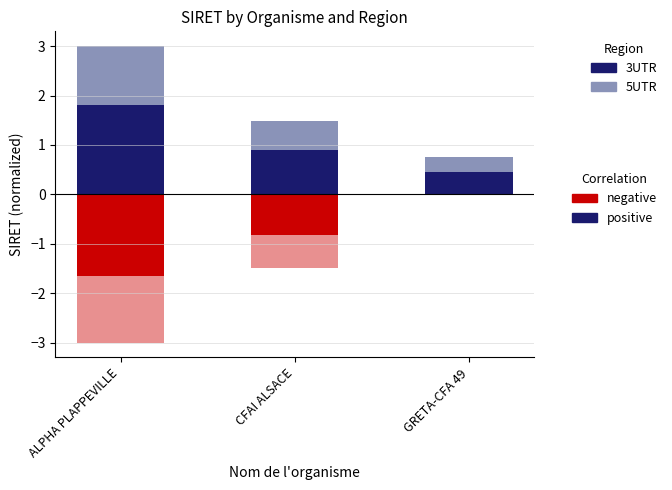

What position from the right is CFAI ALSACE?

2